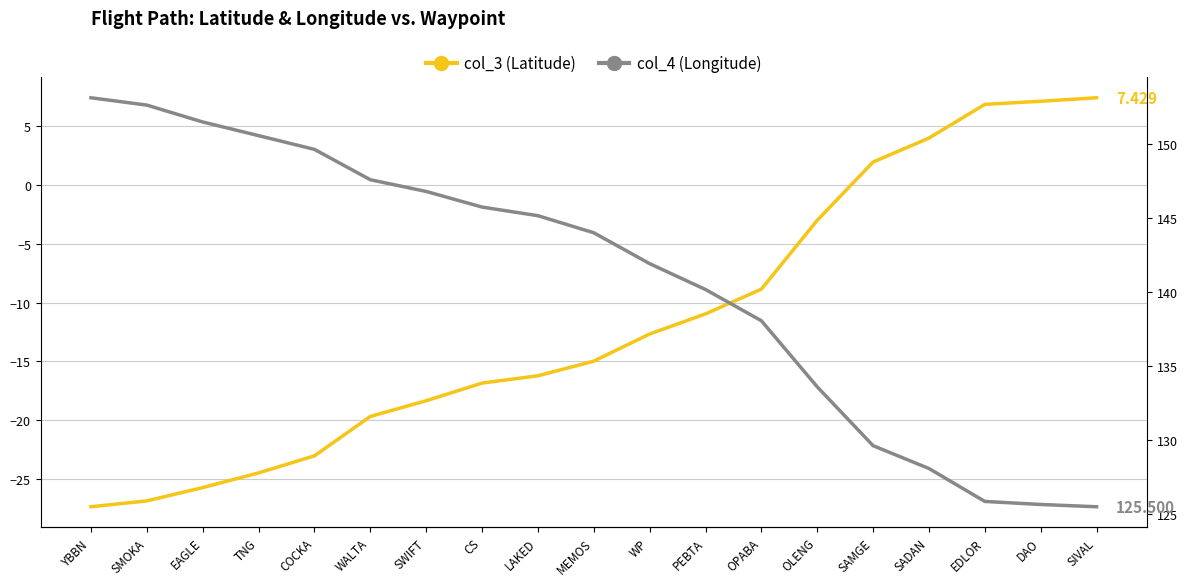

What is the difference between the col_4 (Longitude) values at COCKA and PEBTA?

9.5